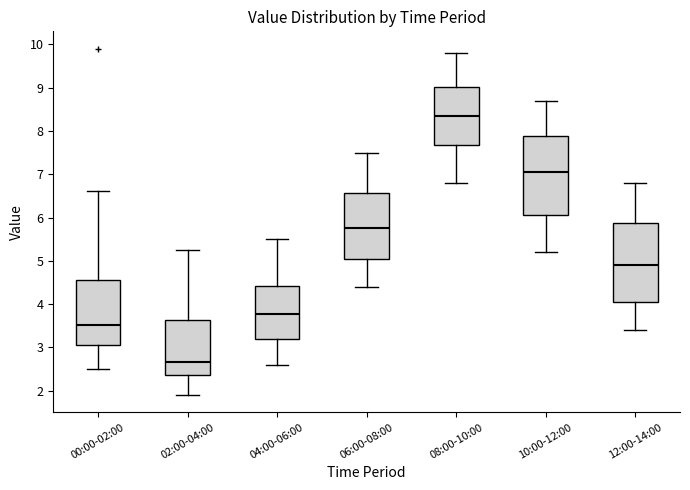

Reading left to right, transcribe this box plot: for each box, give where its median line is, the range the box spans, and where its two whiskers end, as read against the y-axis. The values are not printed on the chart, so give them approximately, as read against the axis.

00:00-02:00: median 3.5, box 3.0 to 4.6, whiskers 2.5 to 6.6
02:00-04:00: median 2.7, box 2.4 to 3.6, whiskers 1.9 to 5.3
04:00-06:00: median 3.8, box 3.2 to 4.4, whiskers 2.6 to 5.5
06:00-08:00: median 5.8, box 5.1 to 6.6, whiskers 4.4 to 7.5
08:00-10:00: median 8.4, box 7.7 to 9.0, whiskers 6.8 to 9.8
10:00-12:00: median 7.1, box 6.1 to 7.9, whiskers 5.2 to 8.7
12:00-14:00: median 4.9, box 4.1 to 5.9, whiskers 3.4 to 6.8